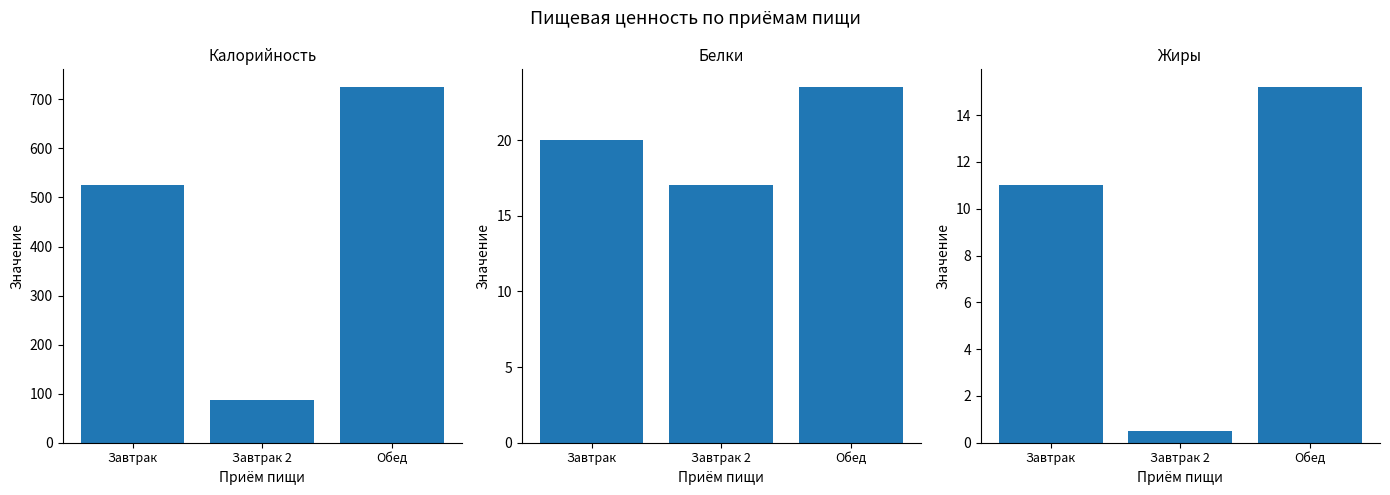

How many groups of bars are there?

3